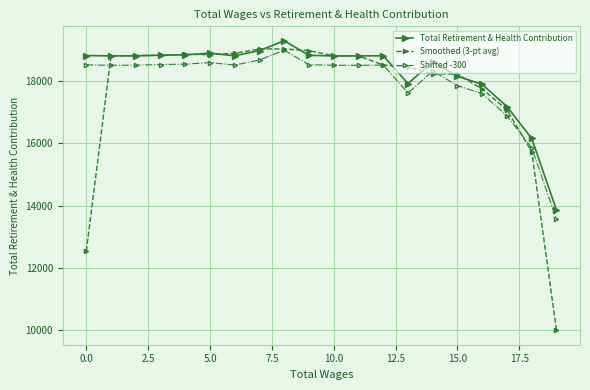

What is the sum of all Smoothed (3-pt avg) values?

354252.3